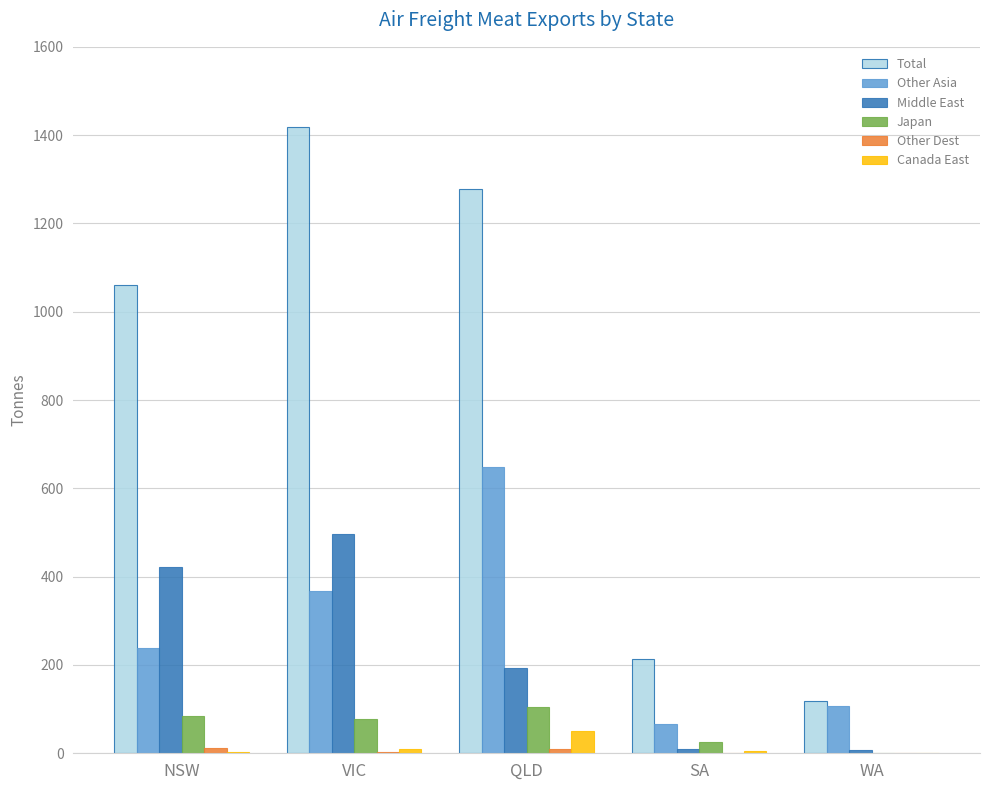

True or false: Middle East has a value of 143.7 at VIC.

False